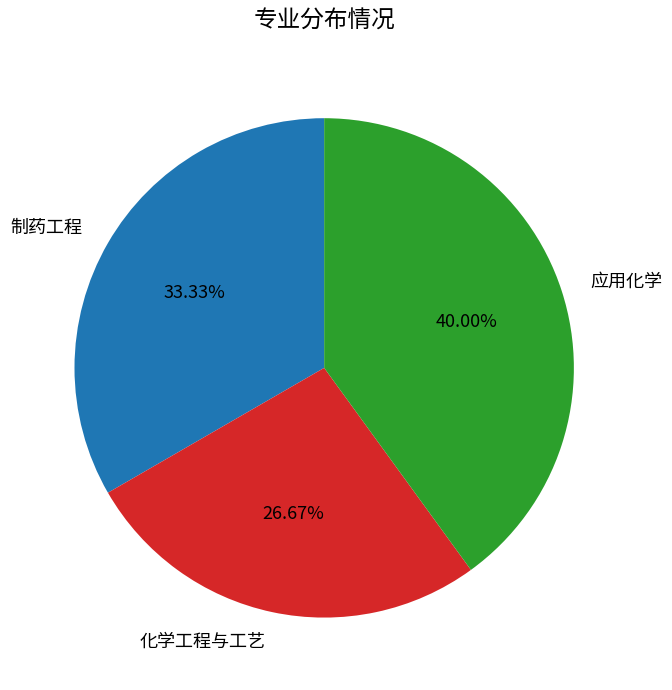

To the nearest percent, what portion does 制药工程 represent?

33%